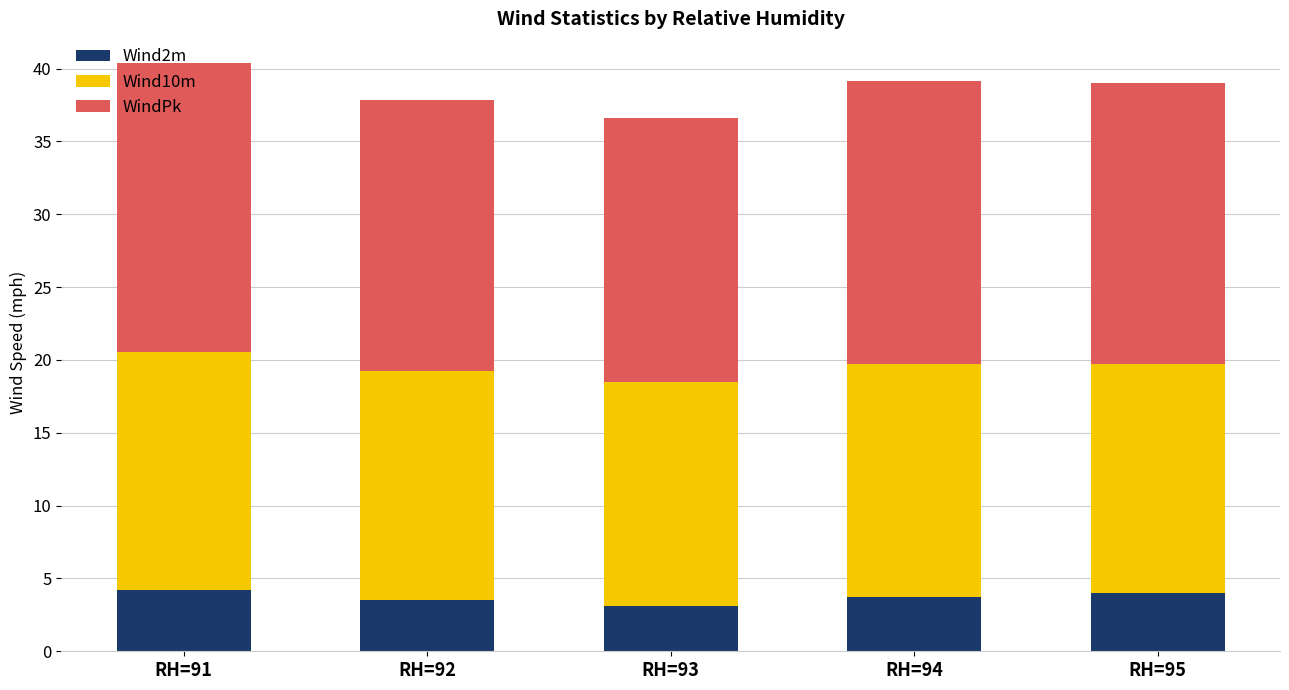

What is the minimum value for Wind2m?

3.1